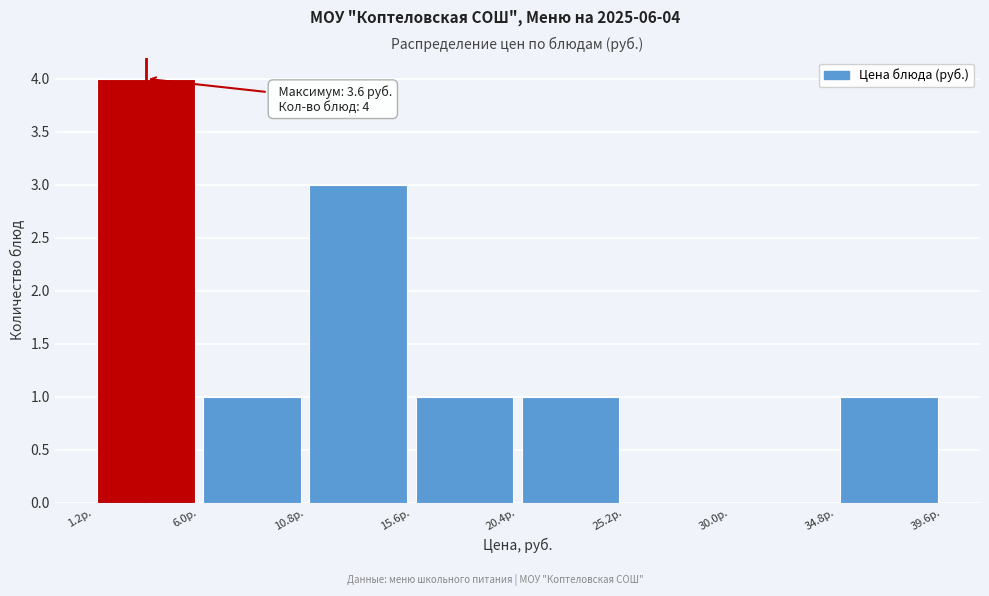

Over which range of the x-axis is the bar tallest?

1.0 to 6.0